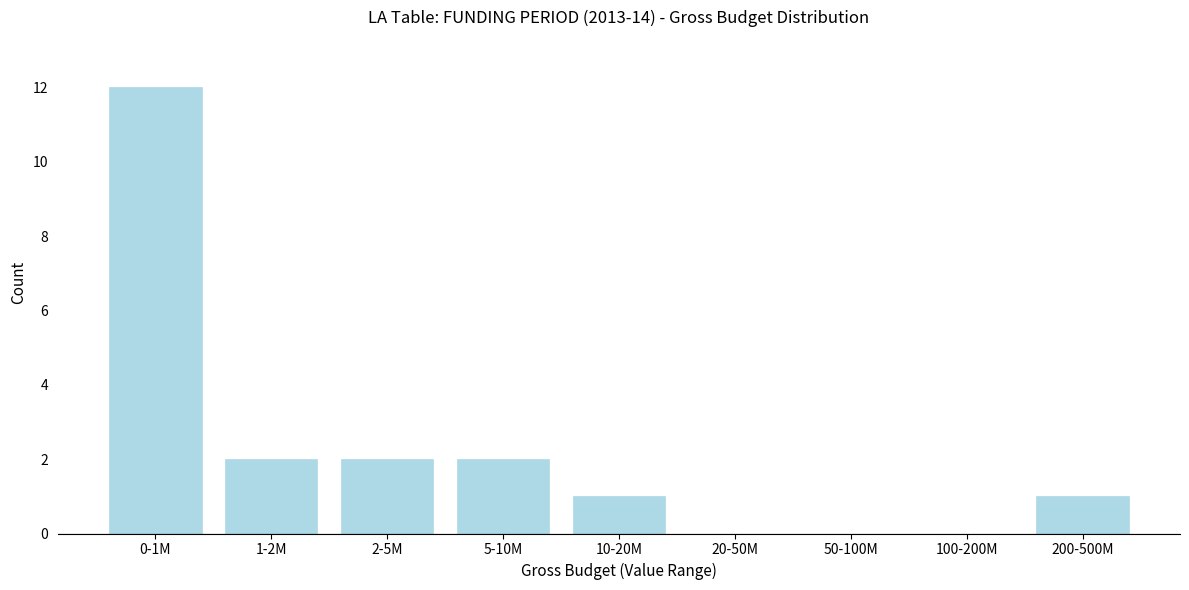

Reading left to right, list all the values displayed in this chart.

0-1M=12	1-2M=2	2-5M=2	5-10M=2	10-20M=1	20-50M=0	50-100M=0	100-200M=0	200-500M=1